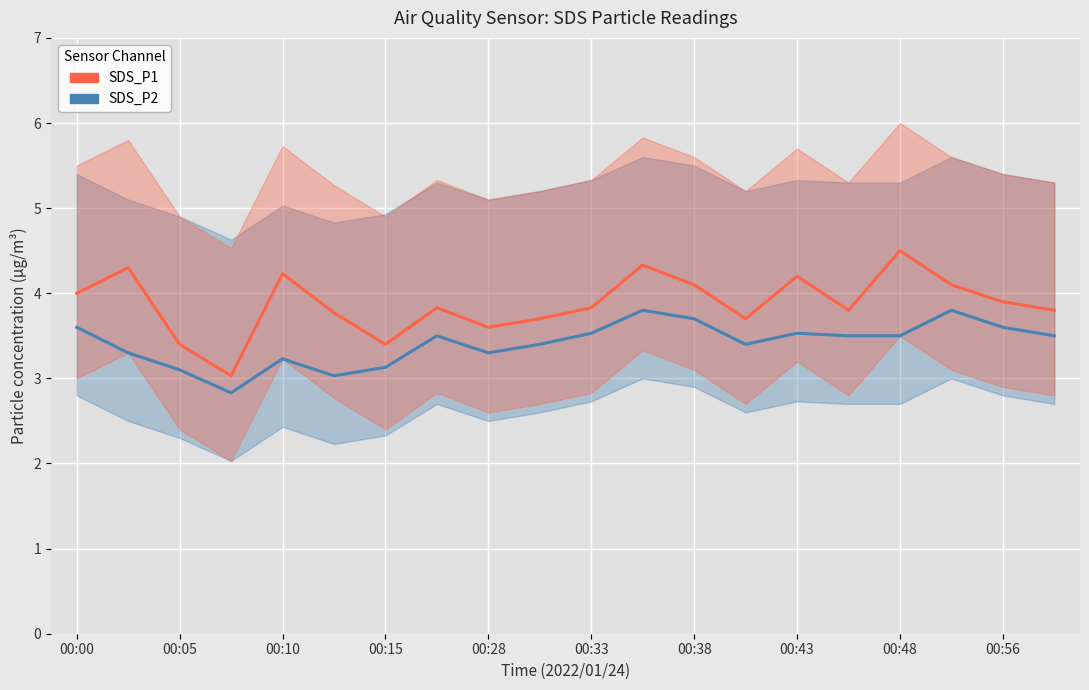

In SDS_P2, how many points are lower than both neighbors (excluding endpoints)?

4